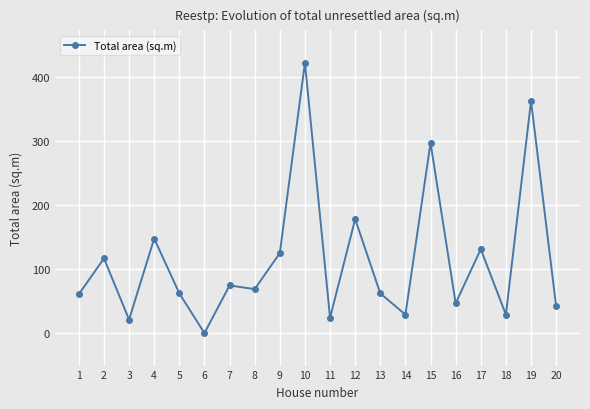

The chart shows a value of 130.9 at 17. True or false?

True